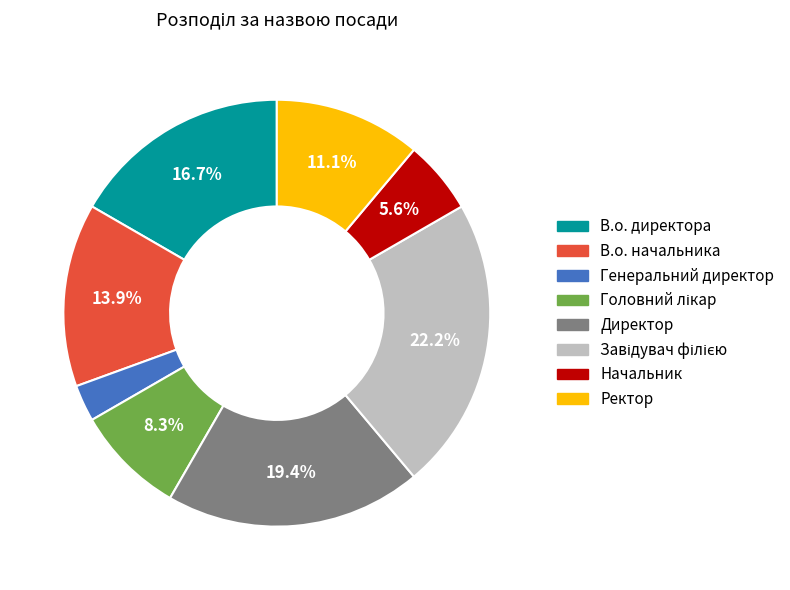

Does Директор represent more than half of the total?

No